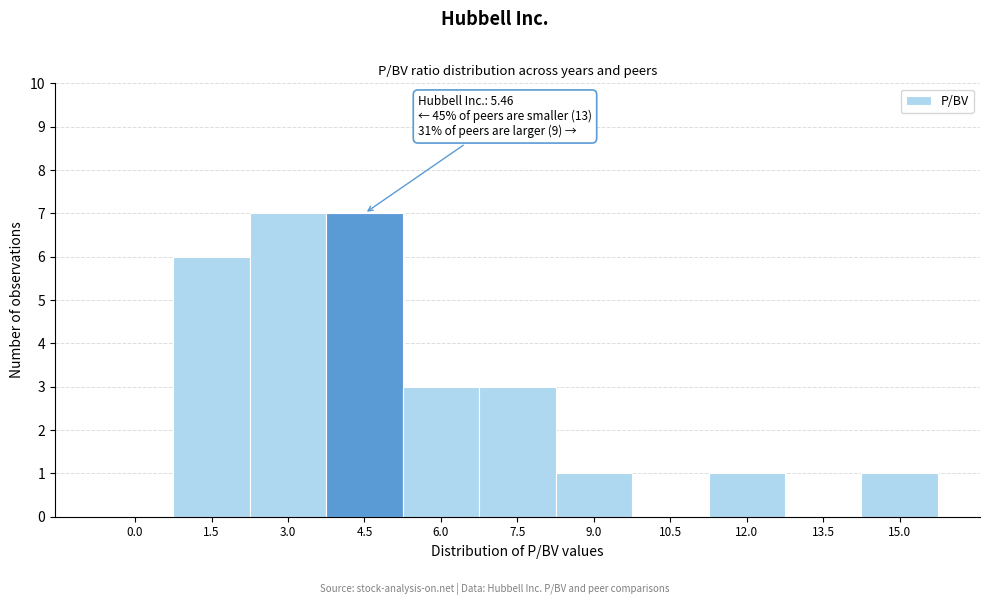

Reading left to right, list all the values displayed in this chart.

0.0=0	1.5=6	3.0=7	4.5=7	6.0=3	7.5=3	9.0=1	10.5=0	12.0=1	13.5=0	15.0=1